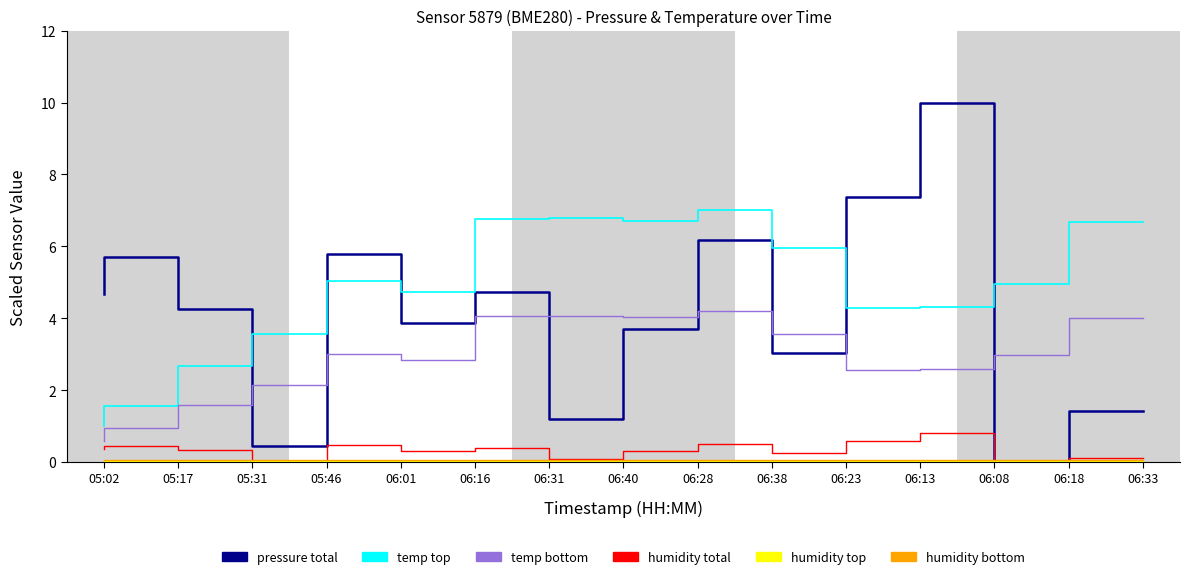

Reading right to left, list all the values displayed in this chart.

pressure (total): 1.4	0.0	10.0	7.4	3.0	6.2	3.7	1.2	4.7	3.9	5.8	0.5	4.3	5.7	4.7
temperature (top): 6.7	5.0	4.3	4.3	5.9	7.0	6.7	6.8	6.8	4.7	5.0	3.6	2.7	1.6	1.0
temperature (bottom): 4.0	3.0	2.6	2.6	3.6	4.2	4.0	4.1	4.1	2.8	3.0	2.1	1.6	0.9	0.6
humidity (total): 0.1	0.0	0.8	0.6	0.2	0.5	0.3	0.1	0.4	0.3	0.5	0.0	0.3	0.5	0.4
humidity (top): 0.0	0.0	0.0	0.0	0.0	0.0	0.0	0.0	0.0	0.0	0.0	0.0	0.0	0.0	0.0
humidity (bottom): 0.1	0.1	0.1	0.1	0.1	0.1	0.1	0.1	0.1	0.1	0.1	0.1	0.1	0.1	0.1